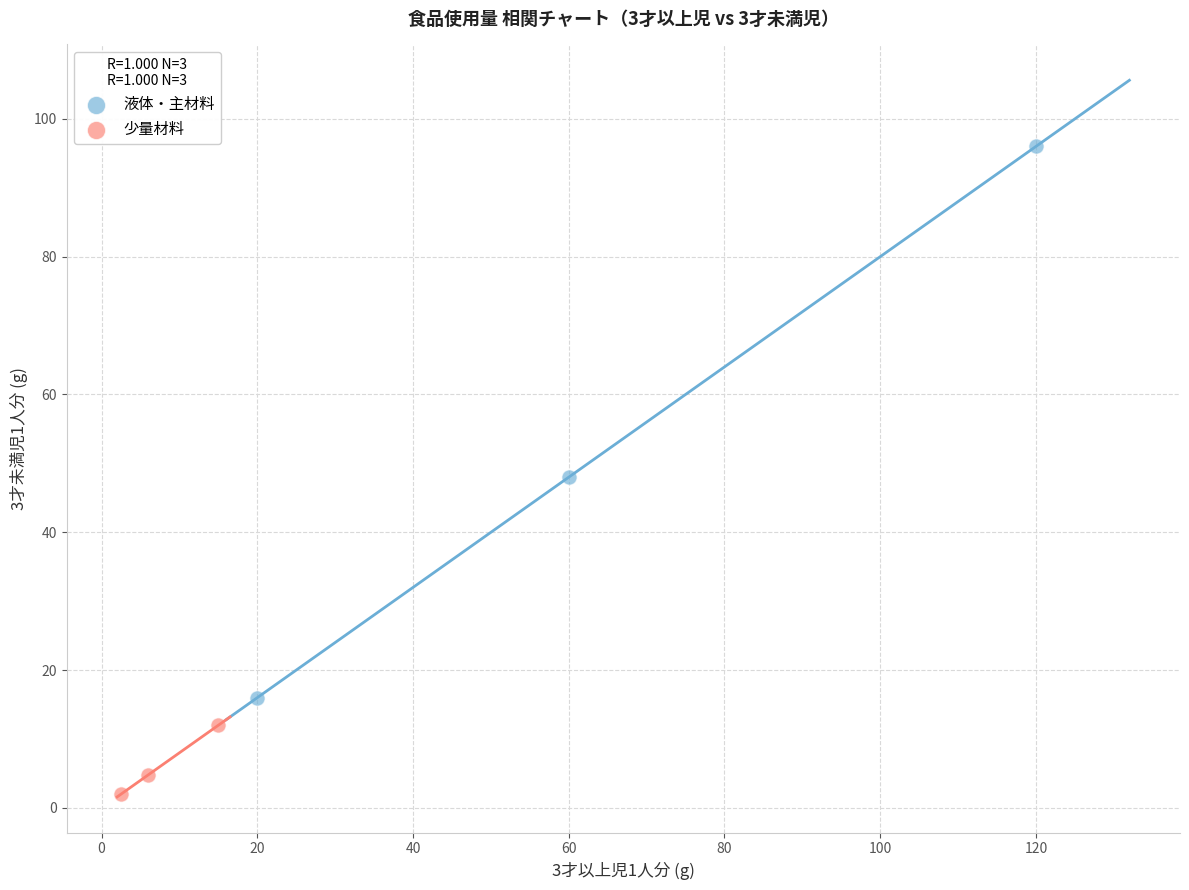

Which series reaches the minimum Y coordinate?

少量材料